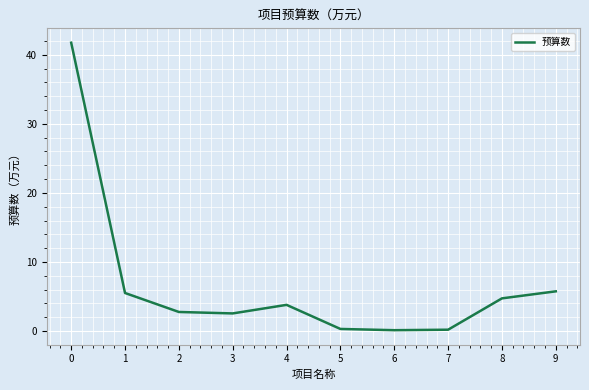

Where is the first local maximum?

4